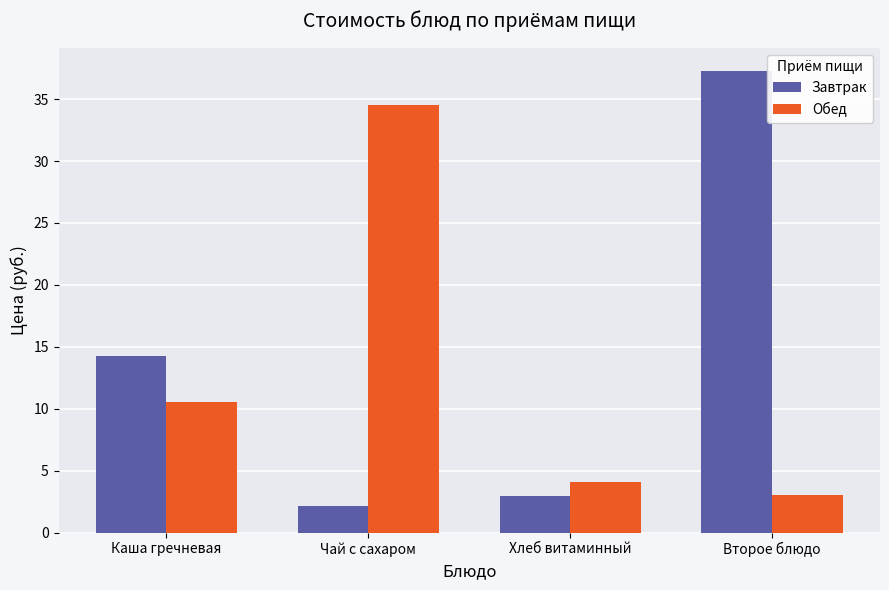

True or false: Завтрак has a value of 37.3 at Второе блюдо.

True